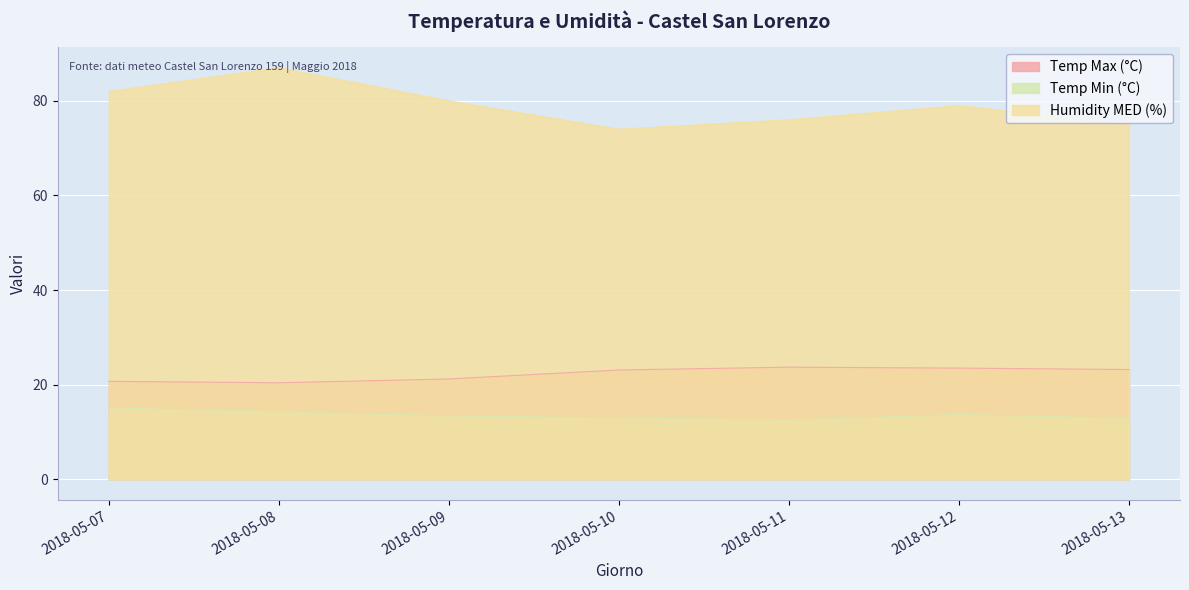

How many interior local valleys does the Temp Min (°C) series have?

1